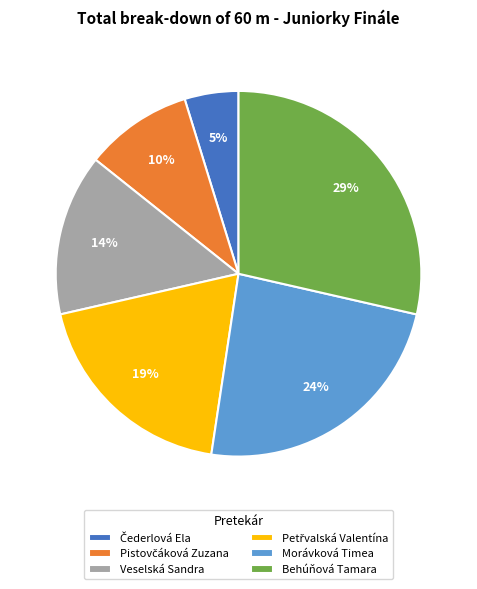

To the nearest percent, what percentage of the pie is Veselská Sandra?

14%